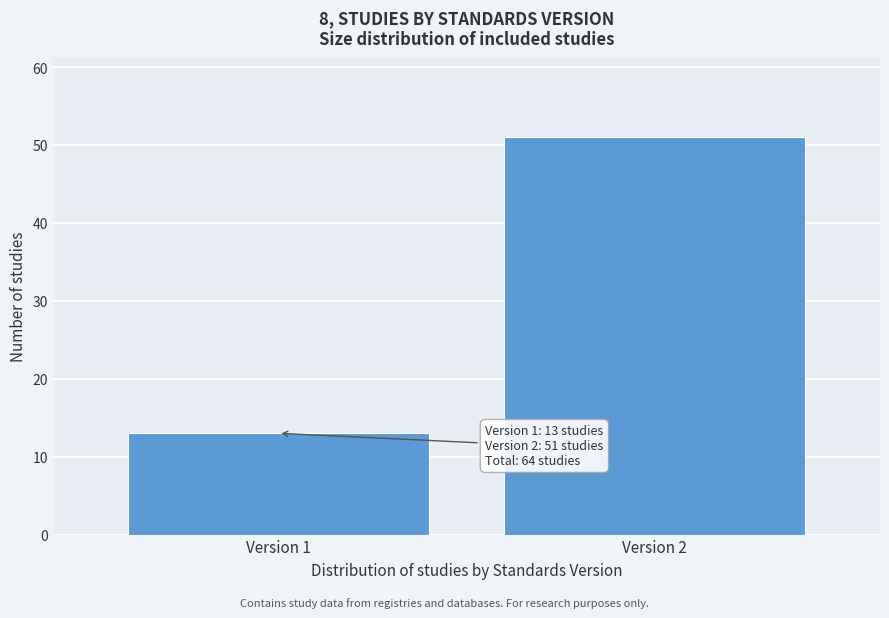

Reading right to left, what are all the values shown in this chart?

51	13